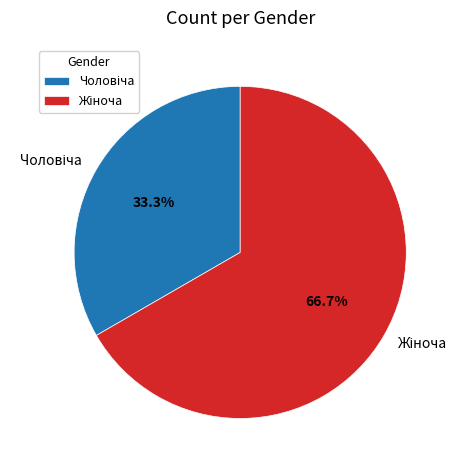

Is there a majority slice in this chart?

Yes